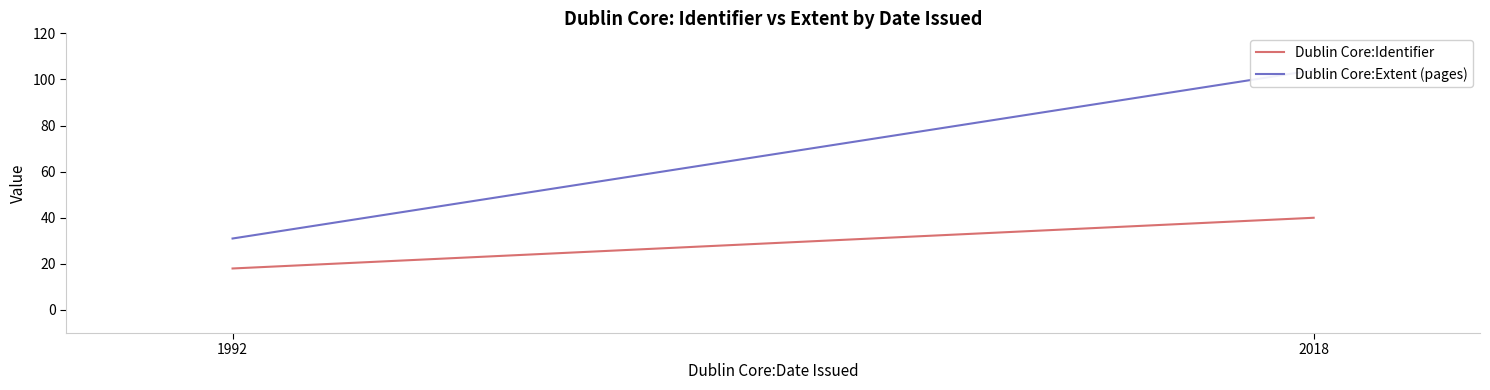

The value of Dublin Core:Extent (pages) at 2018 is 104. True or false?

True